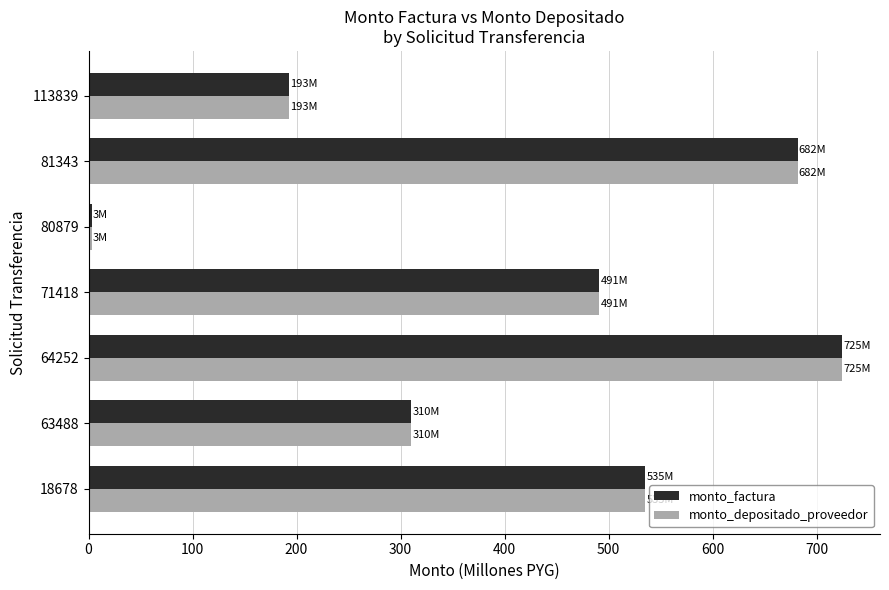

What is the minimum value for monto_factura?

3.0